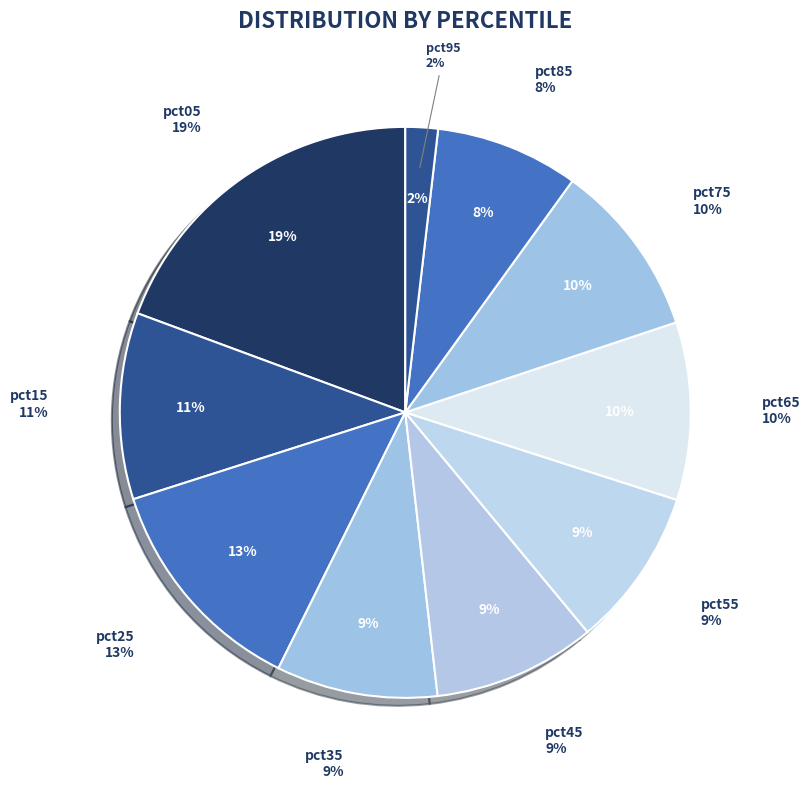

To the nearest percent, what is the difference between the pct85 and pct75 slice percentages?

2%